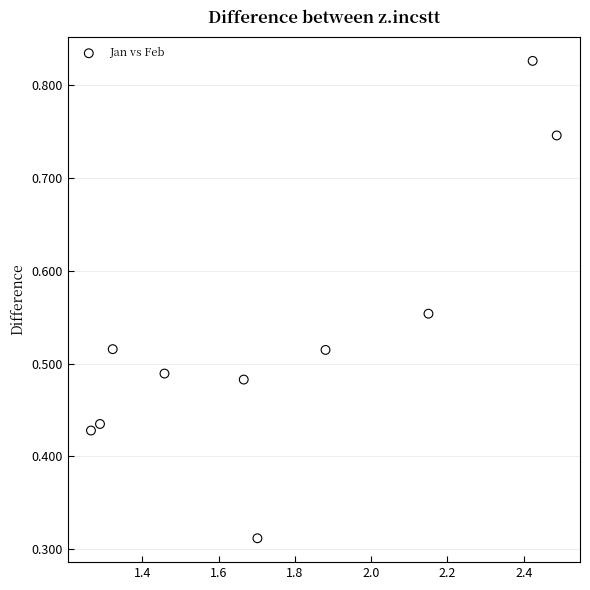

What is the average X value?

1.8